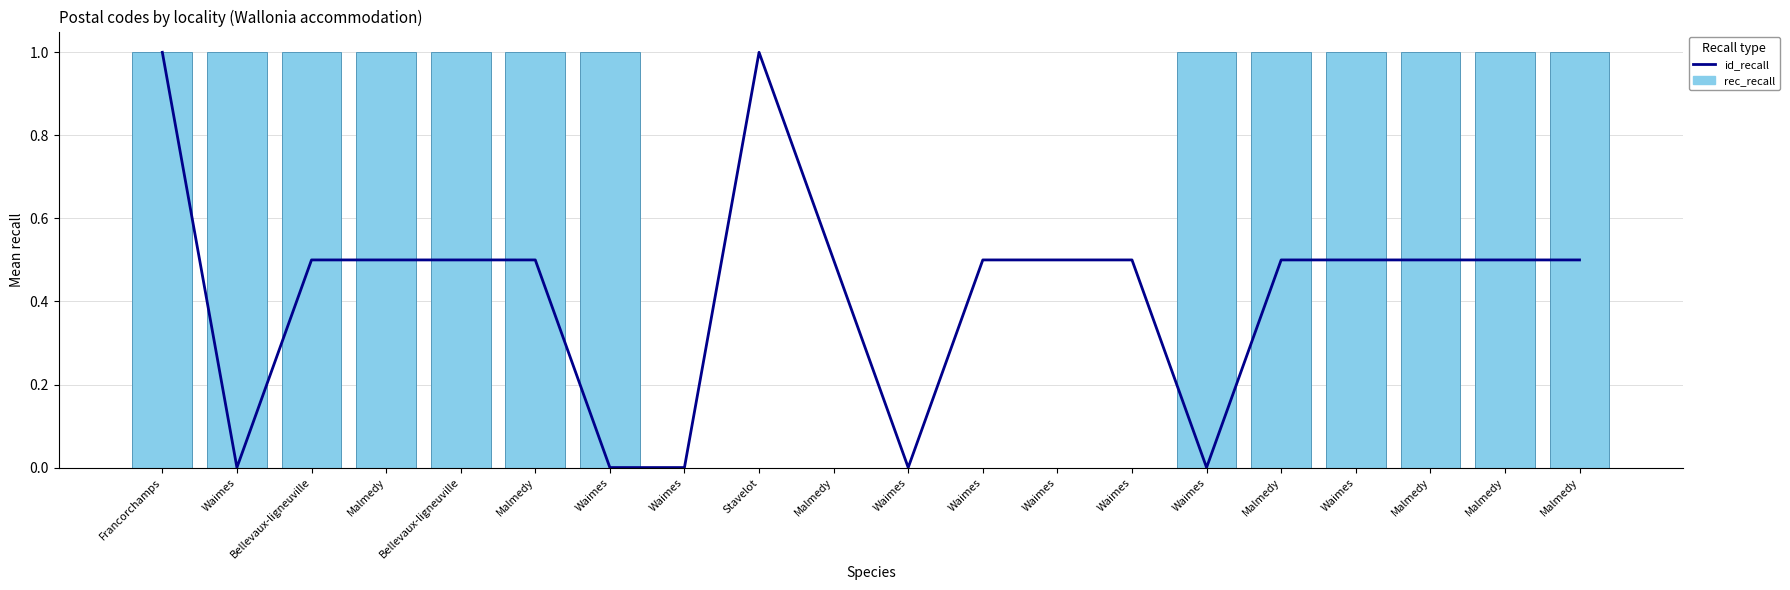

Count the rec_recall values in the range 0 to 1.

20